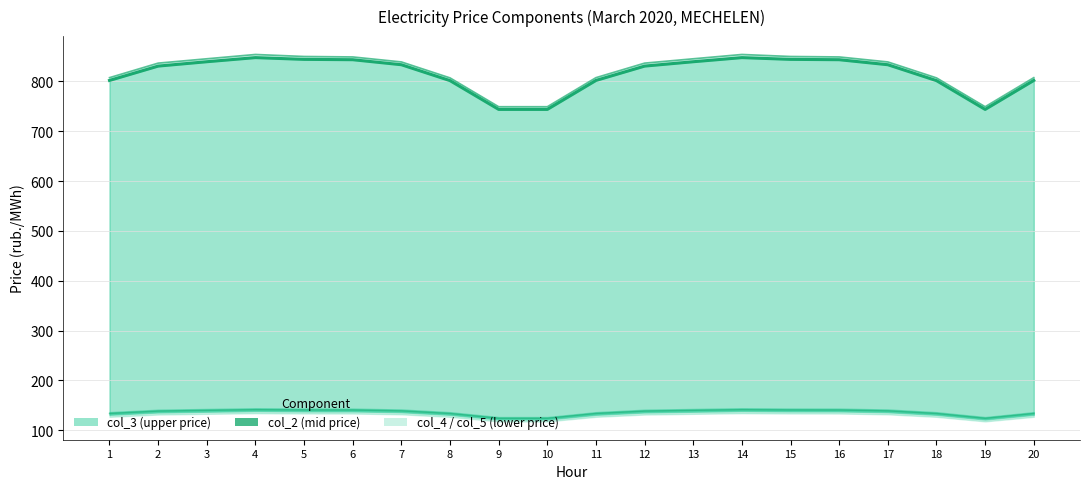

Approximately how many times larger is the value at 11 compared to 20?

1.0